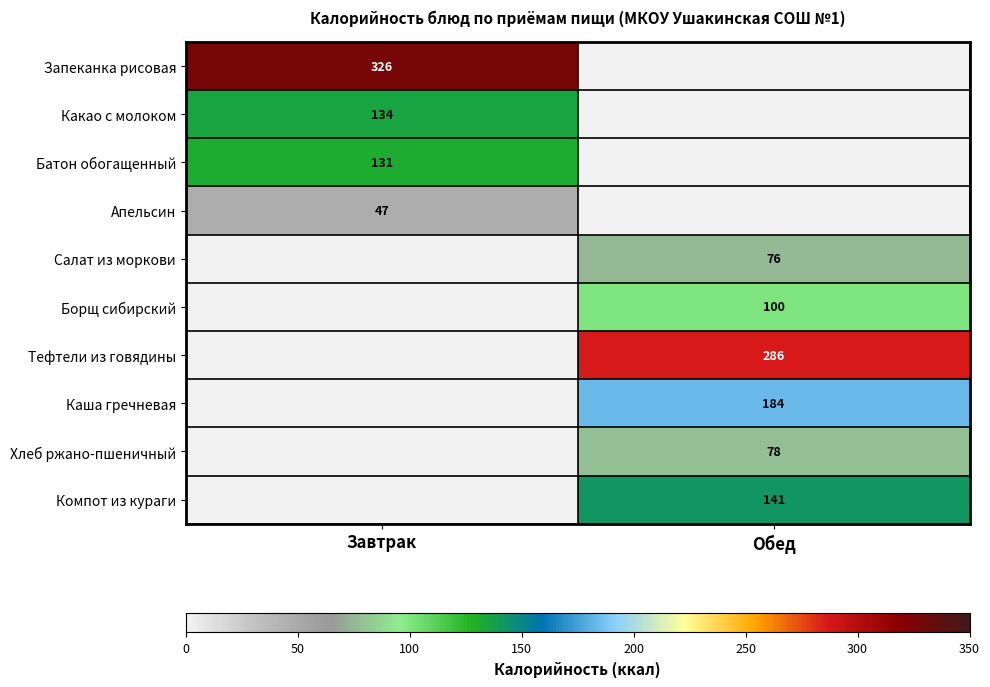

At which category is the sum across all series the highest?

Обед